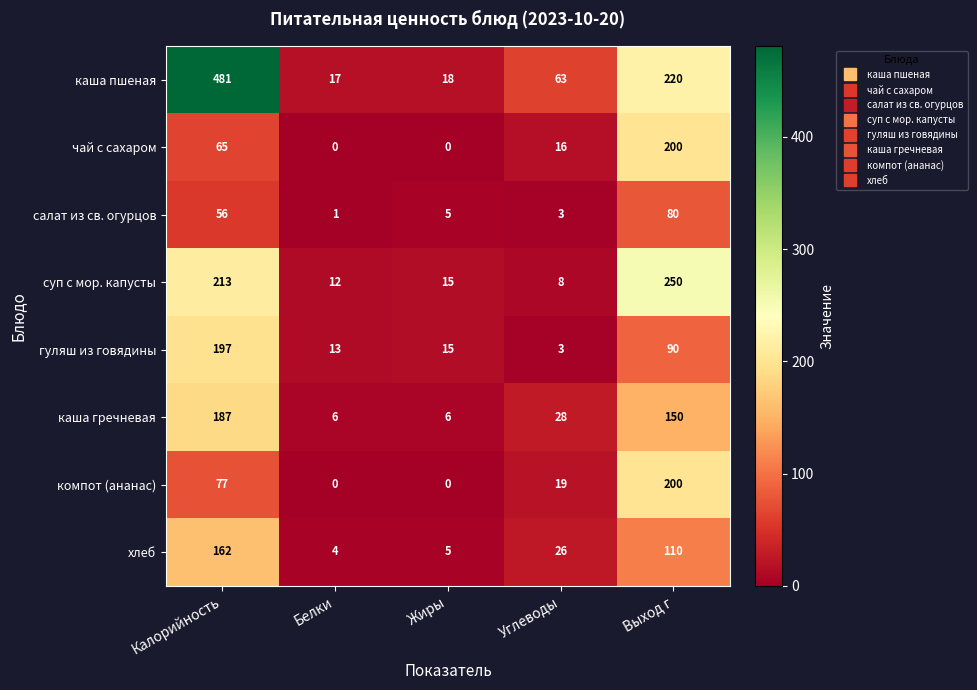

Where is суп с мор. капусты nearest to the value 129?

Калорийность